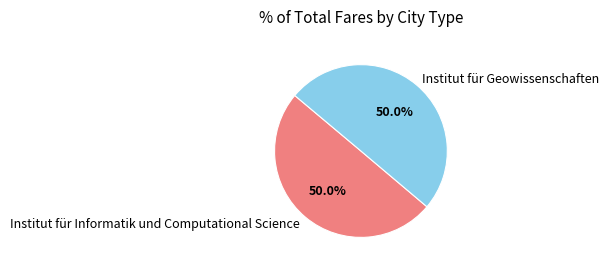

How many slices are in this pie chart?

2